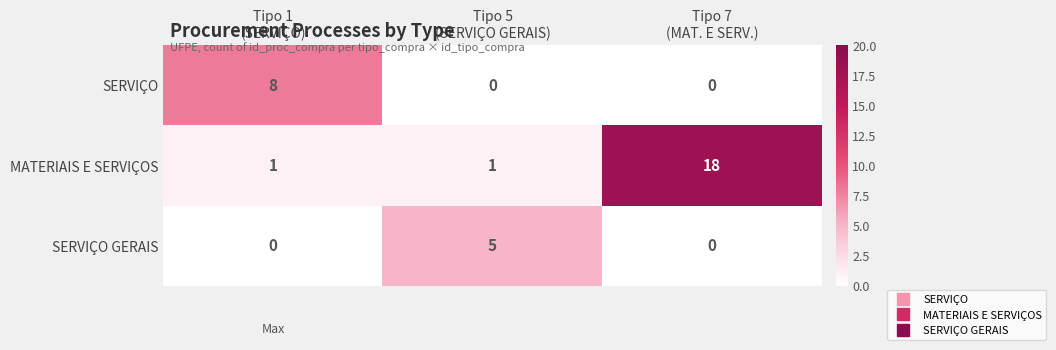

Which series changed the most between Tipo 1
(SERVIÇO) and Tipo 7
(MAT. E SERV.)?

MATERIAIS E SERVIÇOS